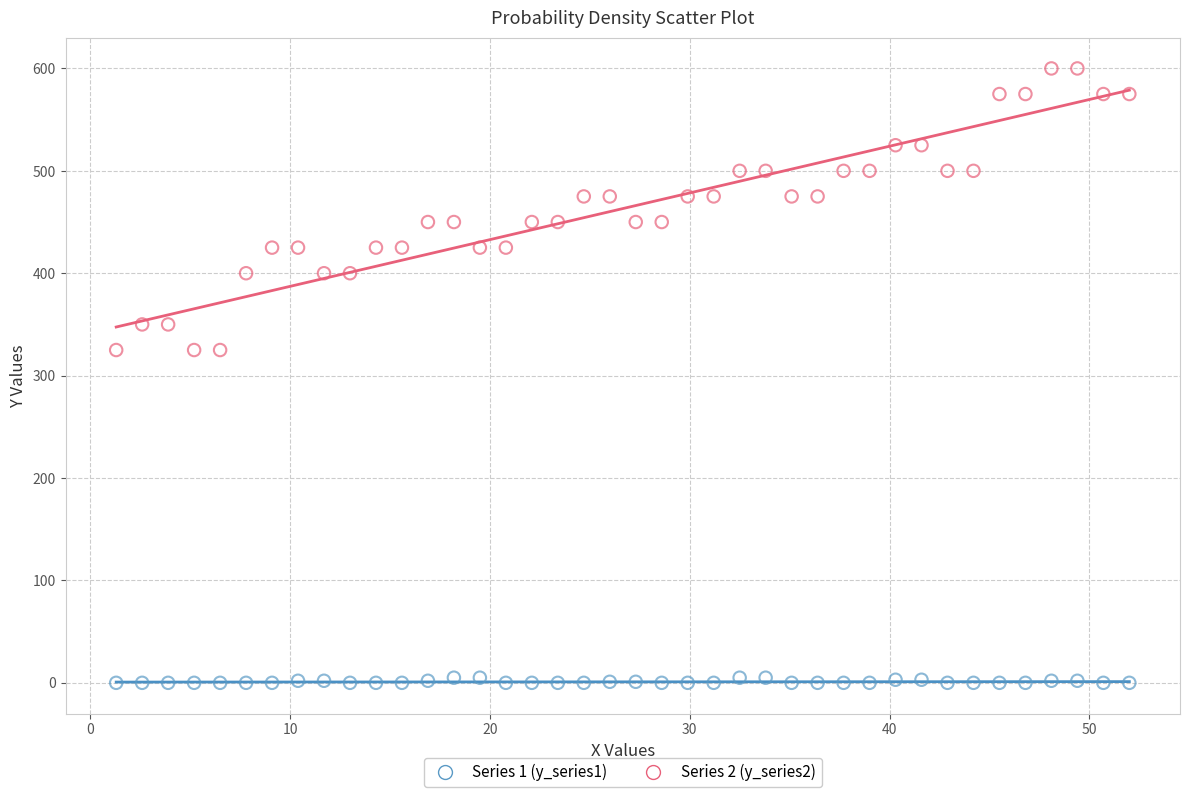

Across all data points, what is the range of Y values (max minus min)?

600